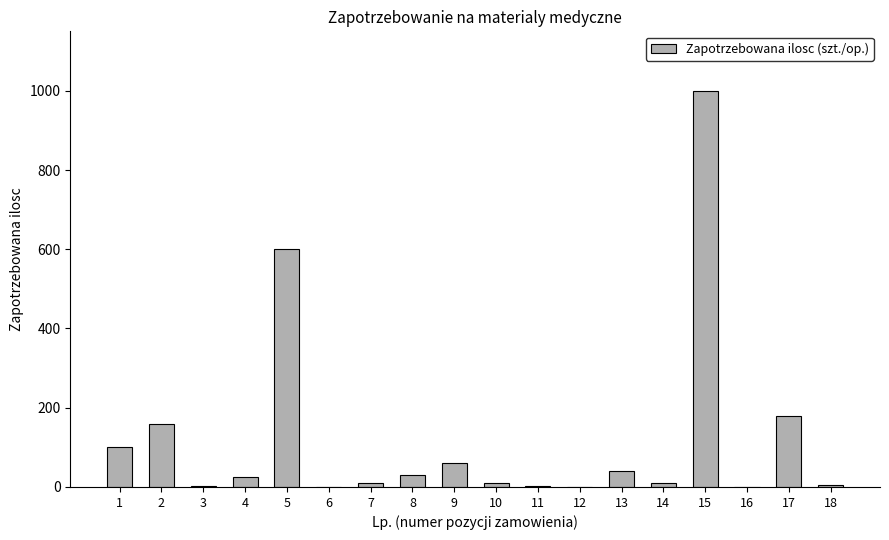

What is the sum of all values?

2236